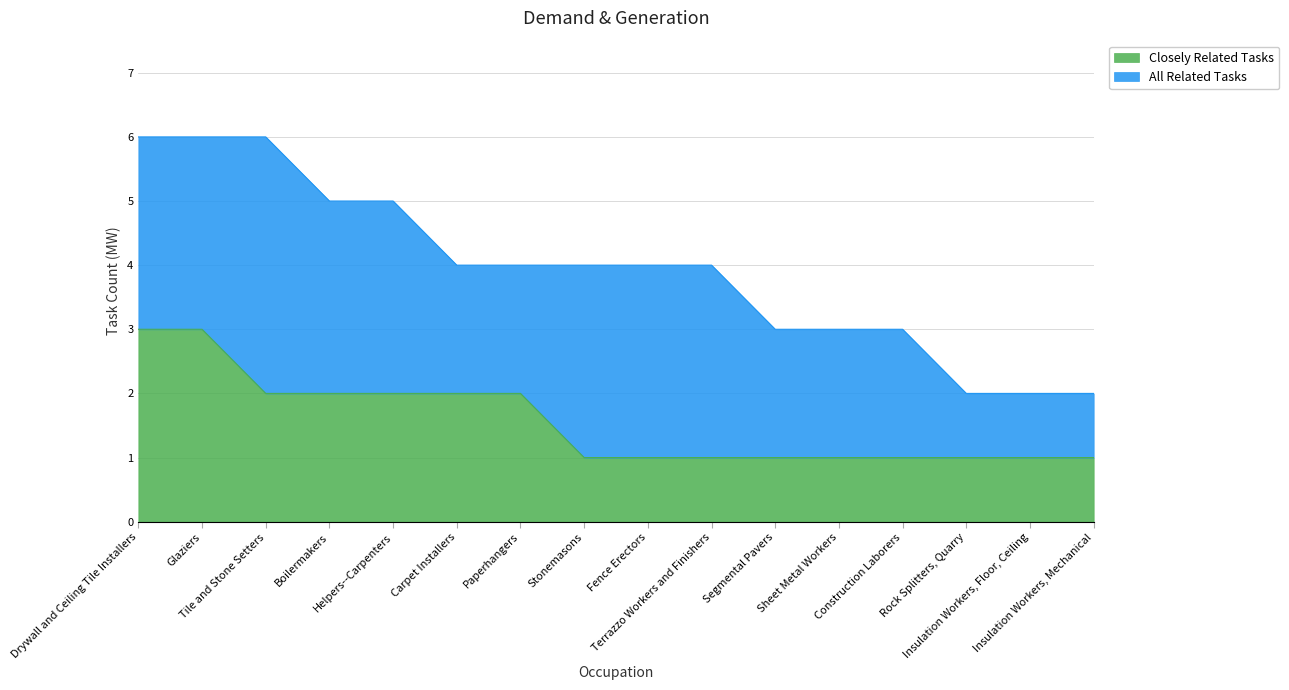

Rank the categories by value from highest to lowest.

Drywall and Ceiling Tile Installers, Glaziers, Tile and Stone Setters, Boilermakers, Helpers--Carpenters, Carpet Installers, Paperhangers, Stonemasons, Fence Erectors, Terrazzo Workers and Finishers, Segmental Pavers, Sheet Metal Workers, Construction Laborers, Rock Splitters, Quarry, Insulation Workers, Floor, Ceiling, Insulation Workers, Mechanical